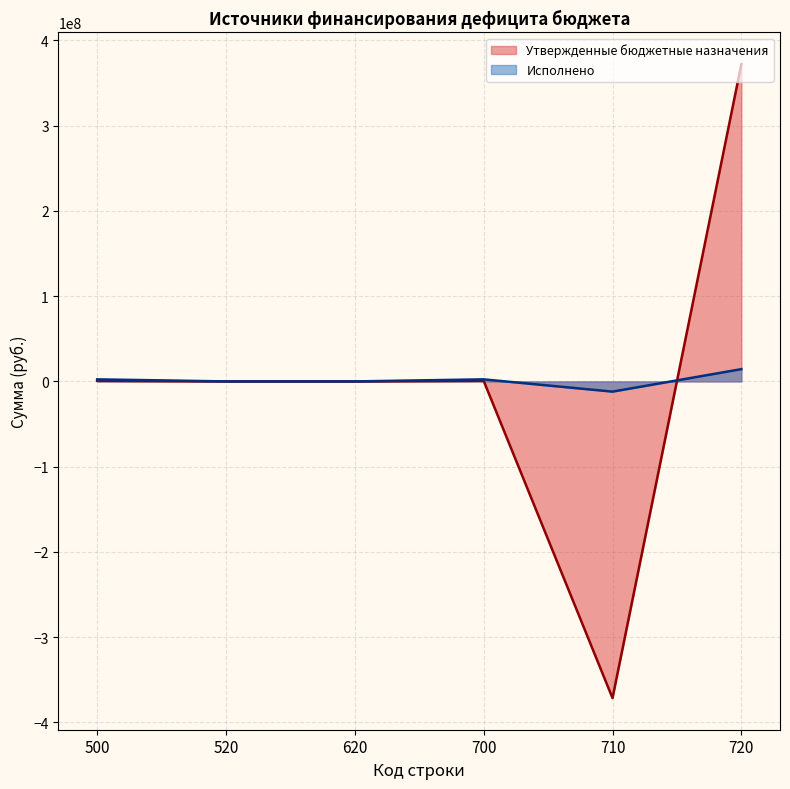

What is the average value of the Утвержденные бюджетные назначения series?

333150.5